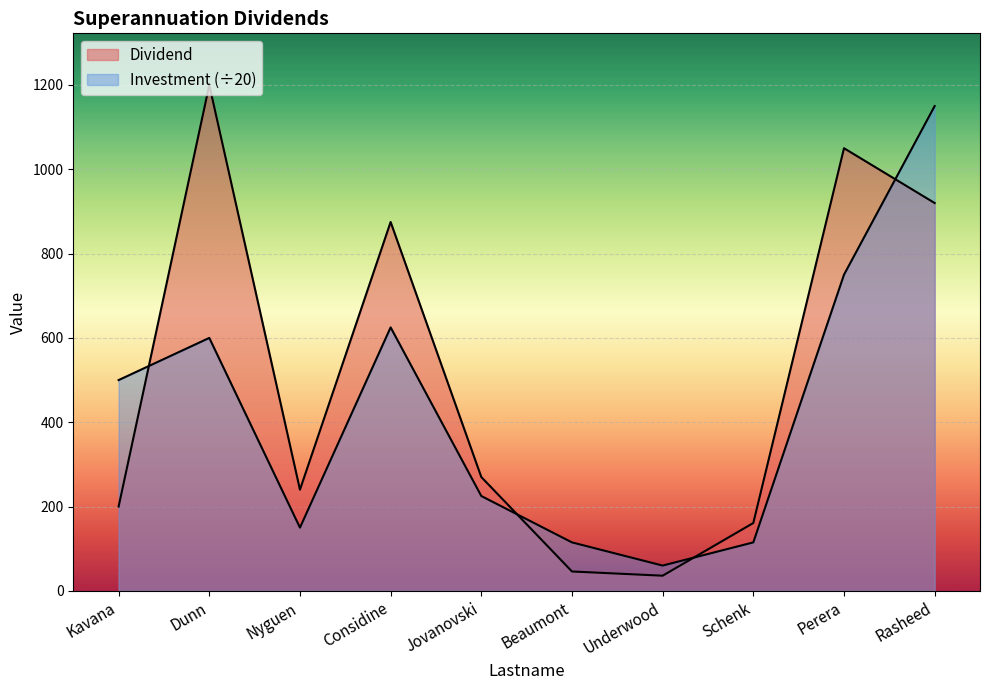

Reading left to right, what are all the values shown in this chart?

Dividend: 200	1200	240	875	270	46	36	161	1050	920
Investment: 500	600	150	625	225	115	60	115	750	1150